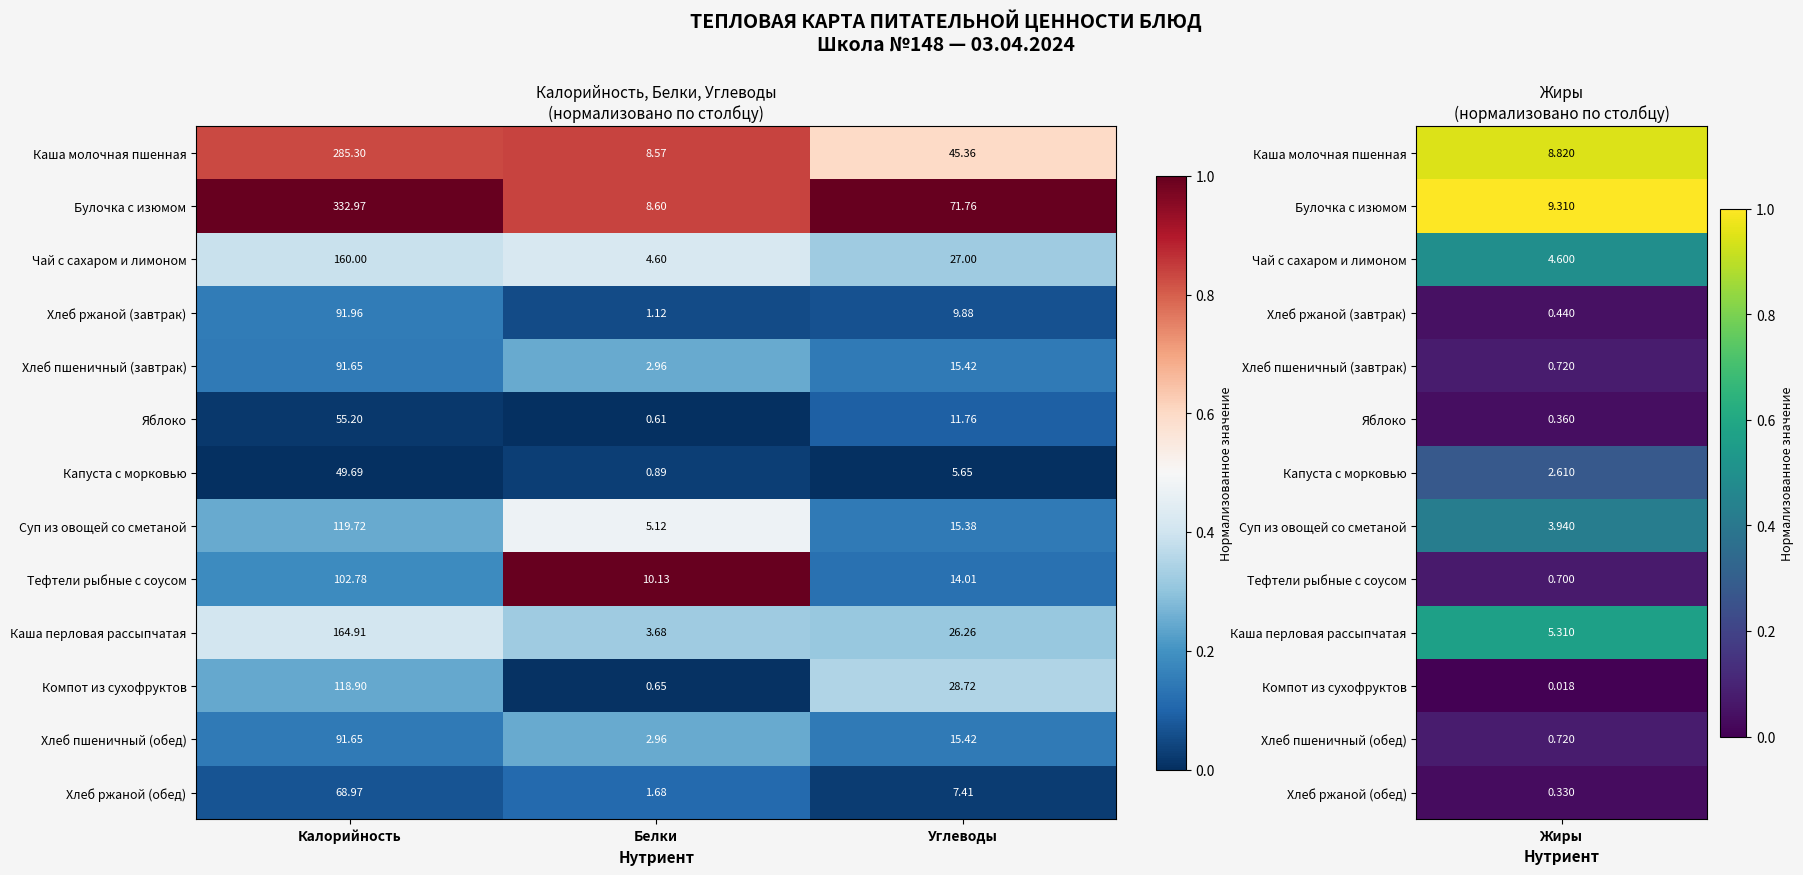

Where is Яблоко nearest to the value 27?

Углеводы